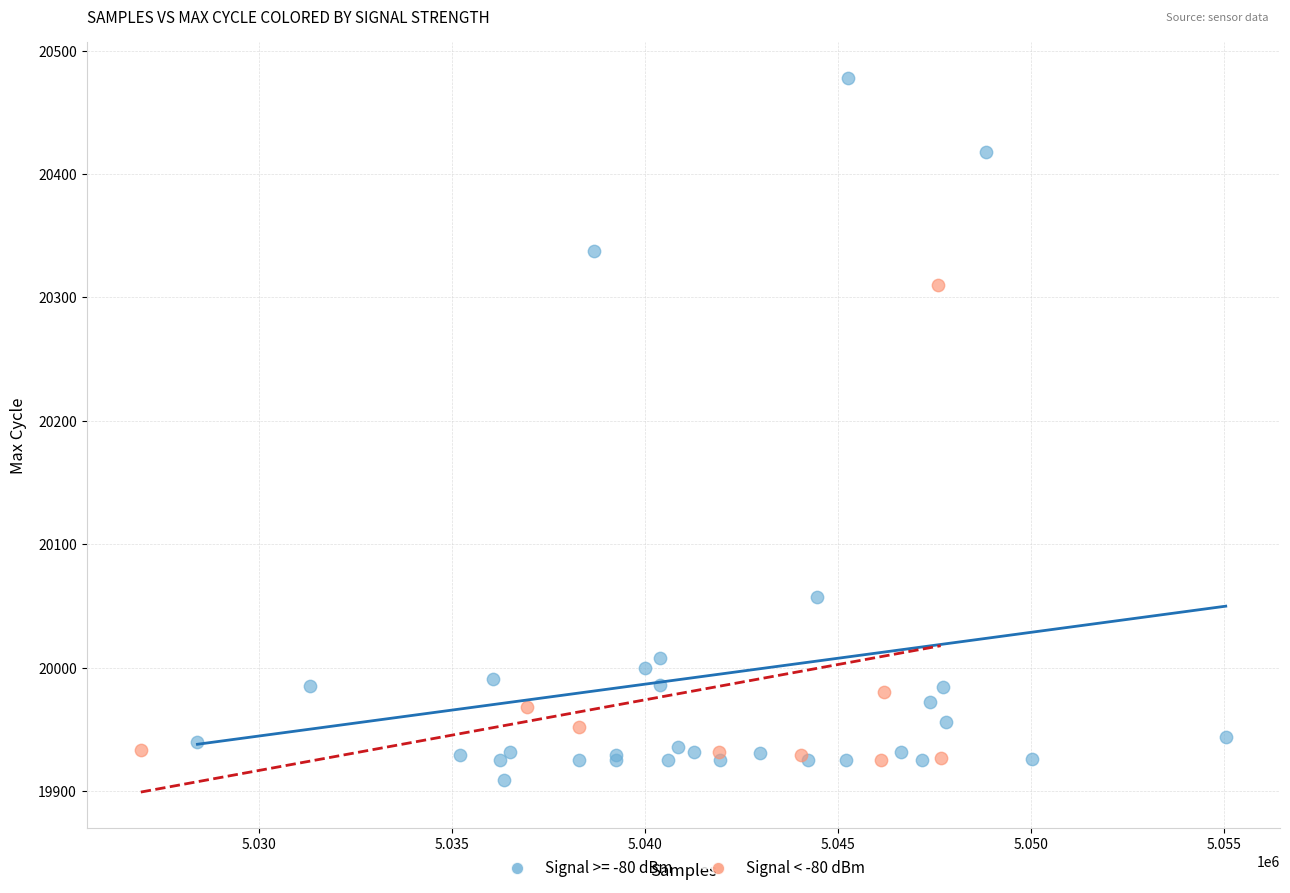

Which series reaches the maximum Y coordinate?

Signal >= -80 dBm